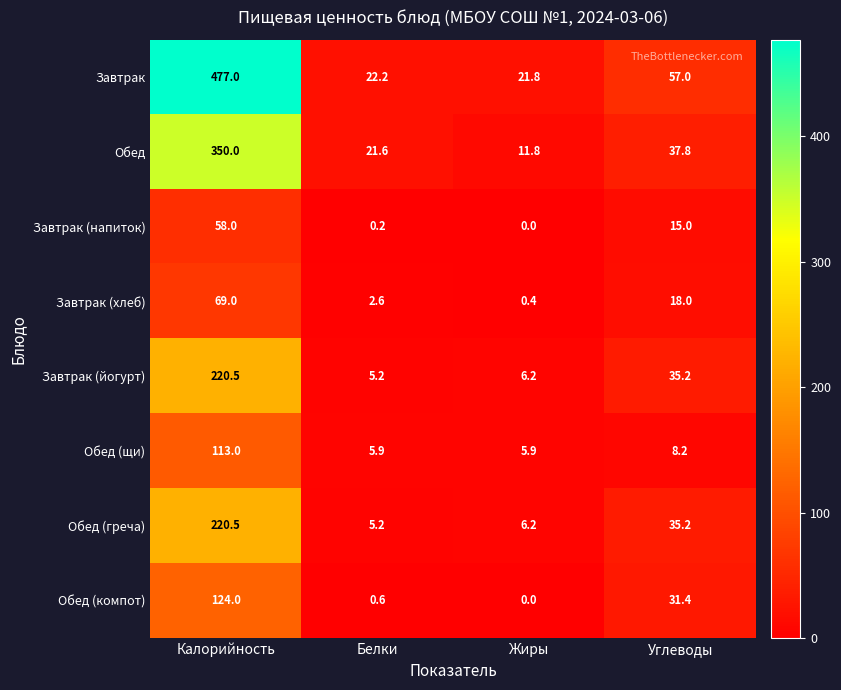

How many data points in Обед (компот) are above 31?

2